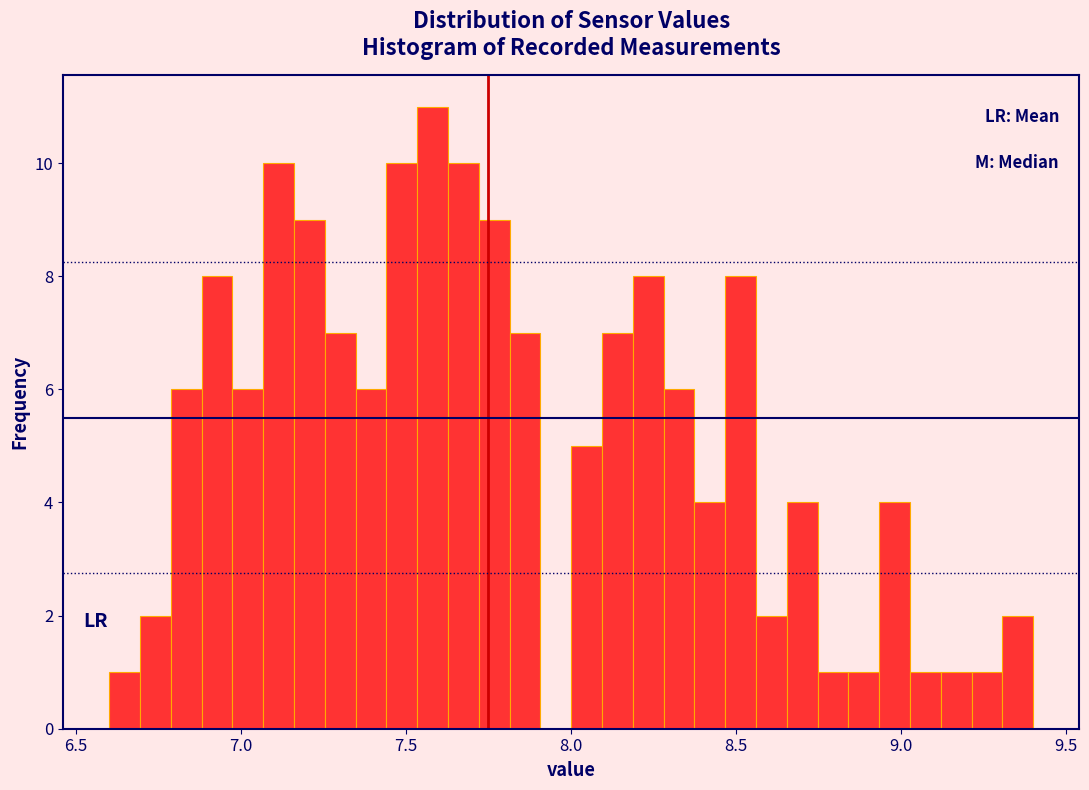

Around what value on the x-axis is the tallest bar? Give the approximate position of its centre, as read against the axis.

7.60